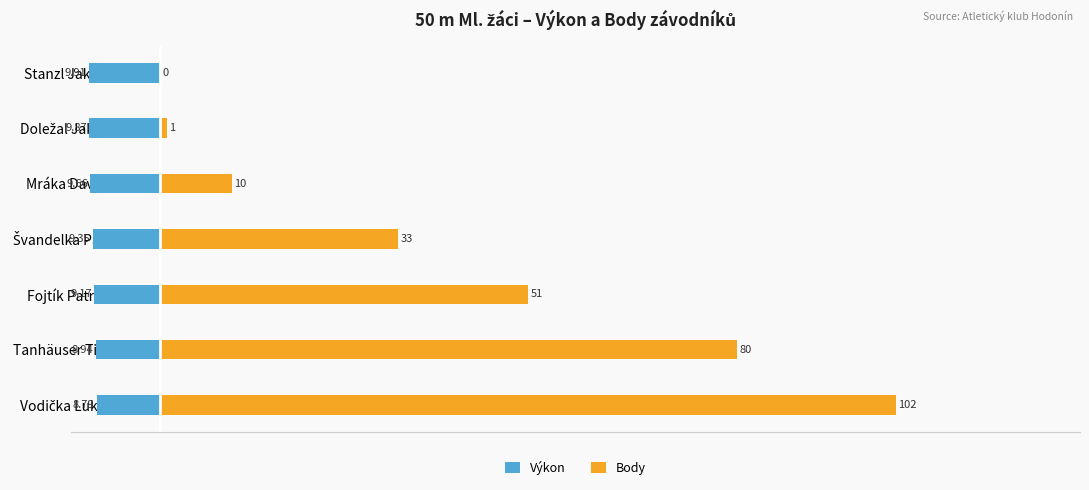

Which series changed the most between Tanhäuser Tibor and Doležal Jakub?

Body